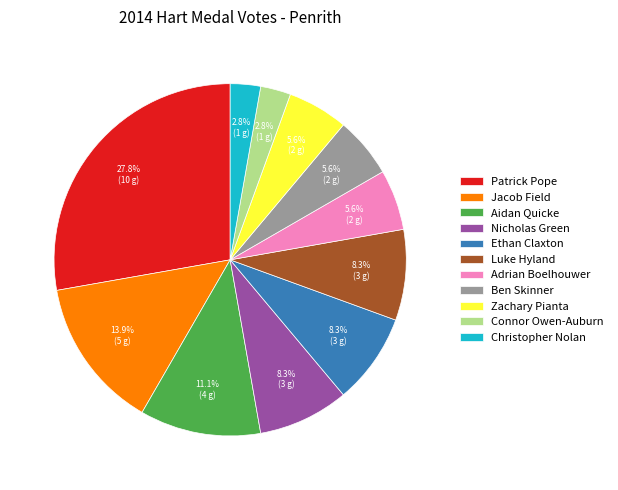

Which slice is the largest?

Patrick Pope